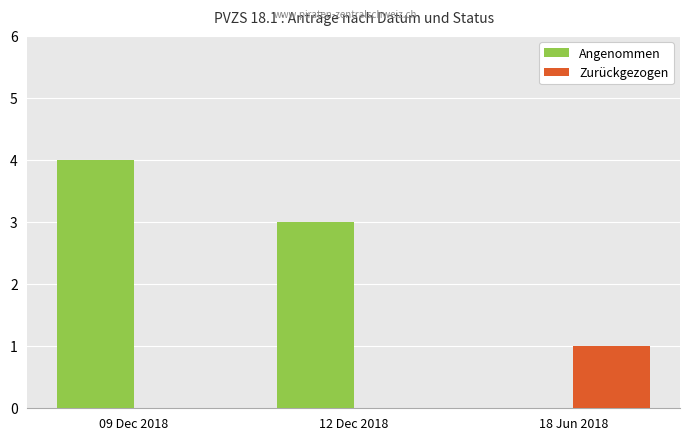

What is the sum of all Angenommen values?

7